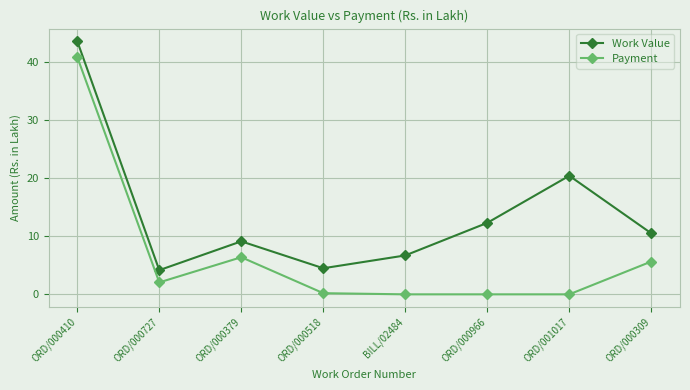

At which label is Payment closest to 20?

ORD/000379